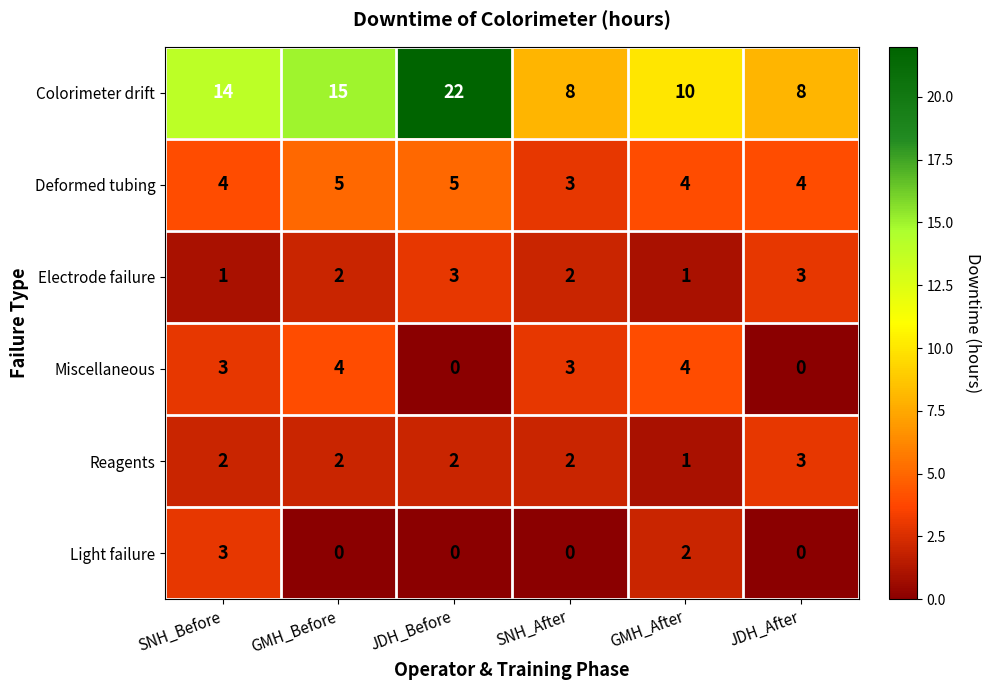

How many series are shown in this chart?

6